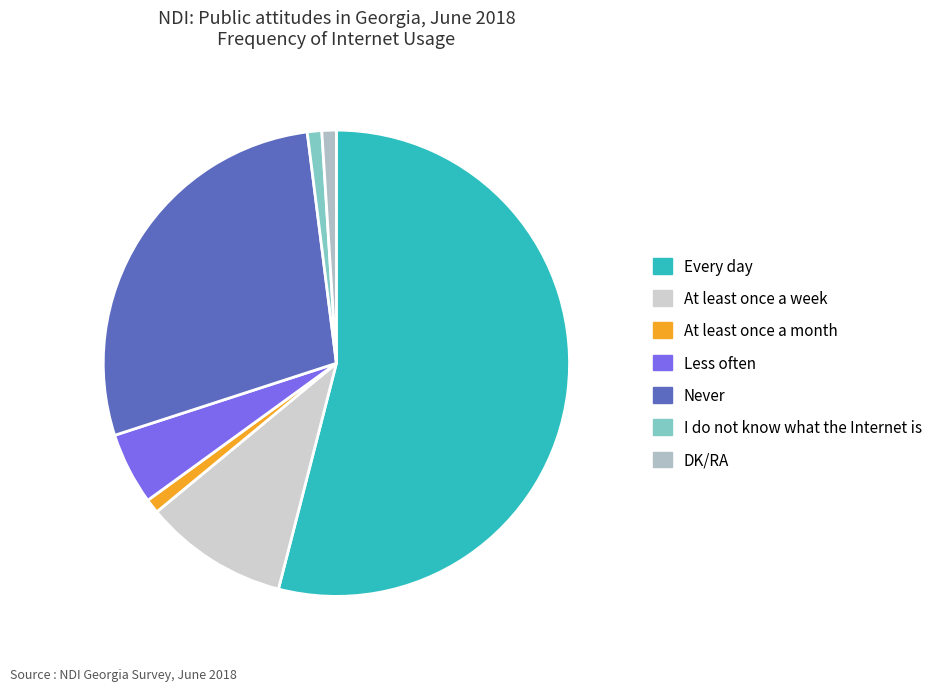

Which category has the biggest portion of the pie?

Every day